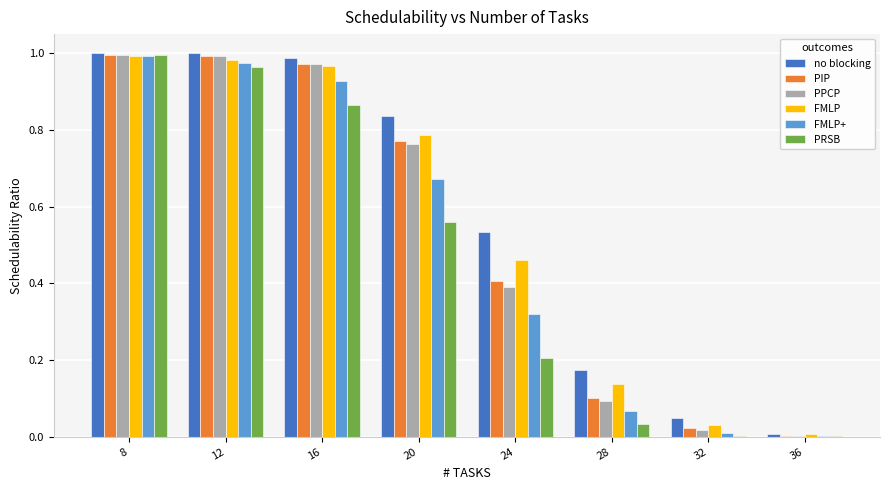

Between 16 and 24, which series saw the biggest shift?

PRSB